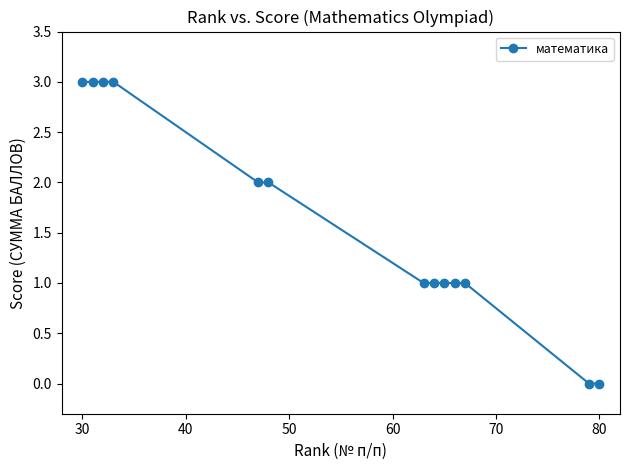

Reading right to left, extract all data points from this chart.

0	0	1	1	1	1	1	2	2	3	3	3	3